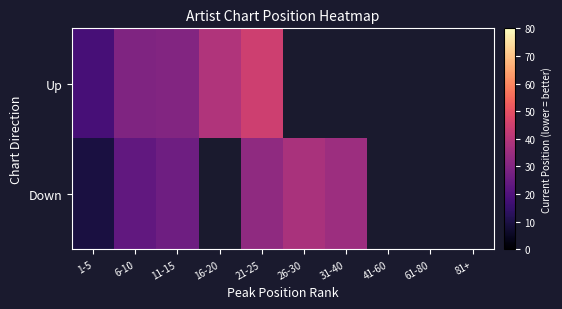

Is the value of Up at 6-10 greater than the value of Down at 81+?

No